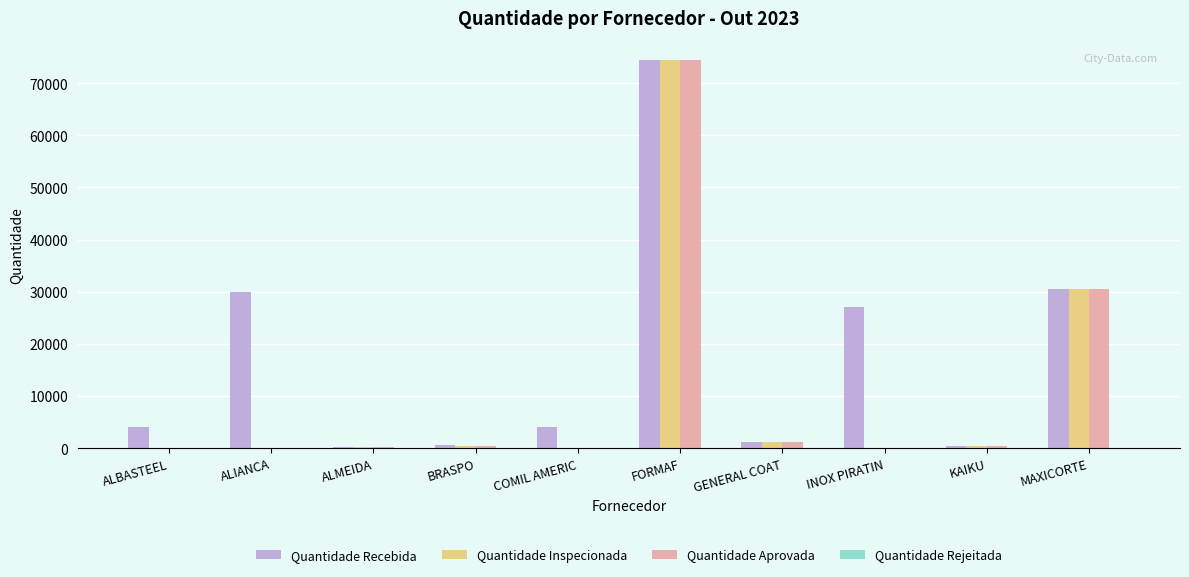

How many series are shown in this chart?

4